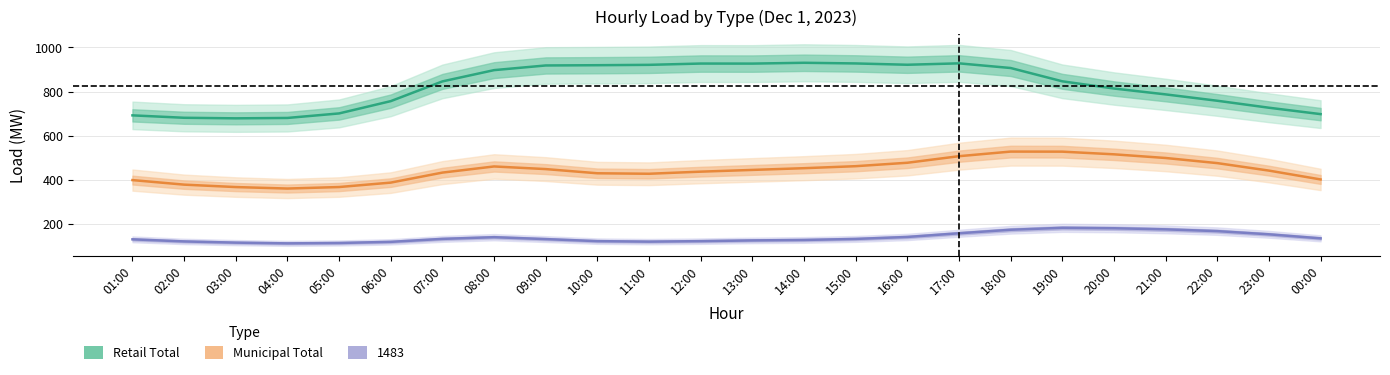

At which category does Retail Total reach its first local peak?

12:00